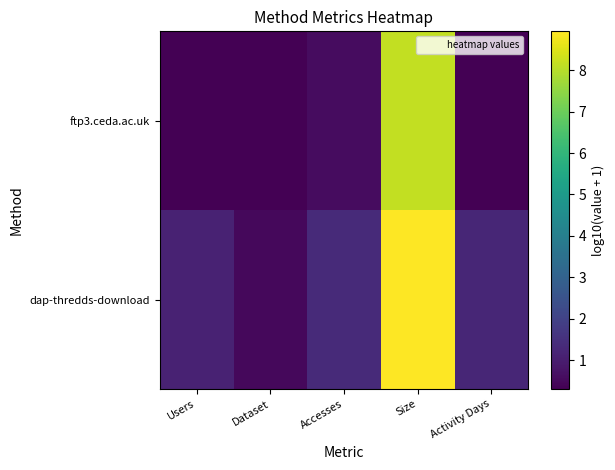

Reading left to right, what are all the values shown in this chart?

dap-thredds-download: Users=1.1	Dataset=0.5	Accesses=1.3	Size=8.9	Activity Days=1.2
ftp3.ceda.ac.uk: Users=0.3	Dataset=0.3	Accesses=0.6	Size=8.1	Activity Days=0.3